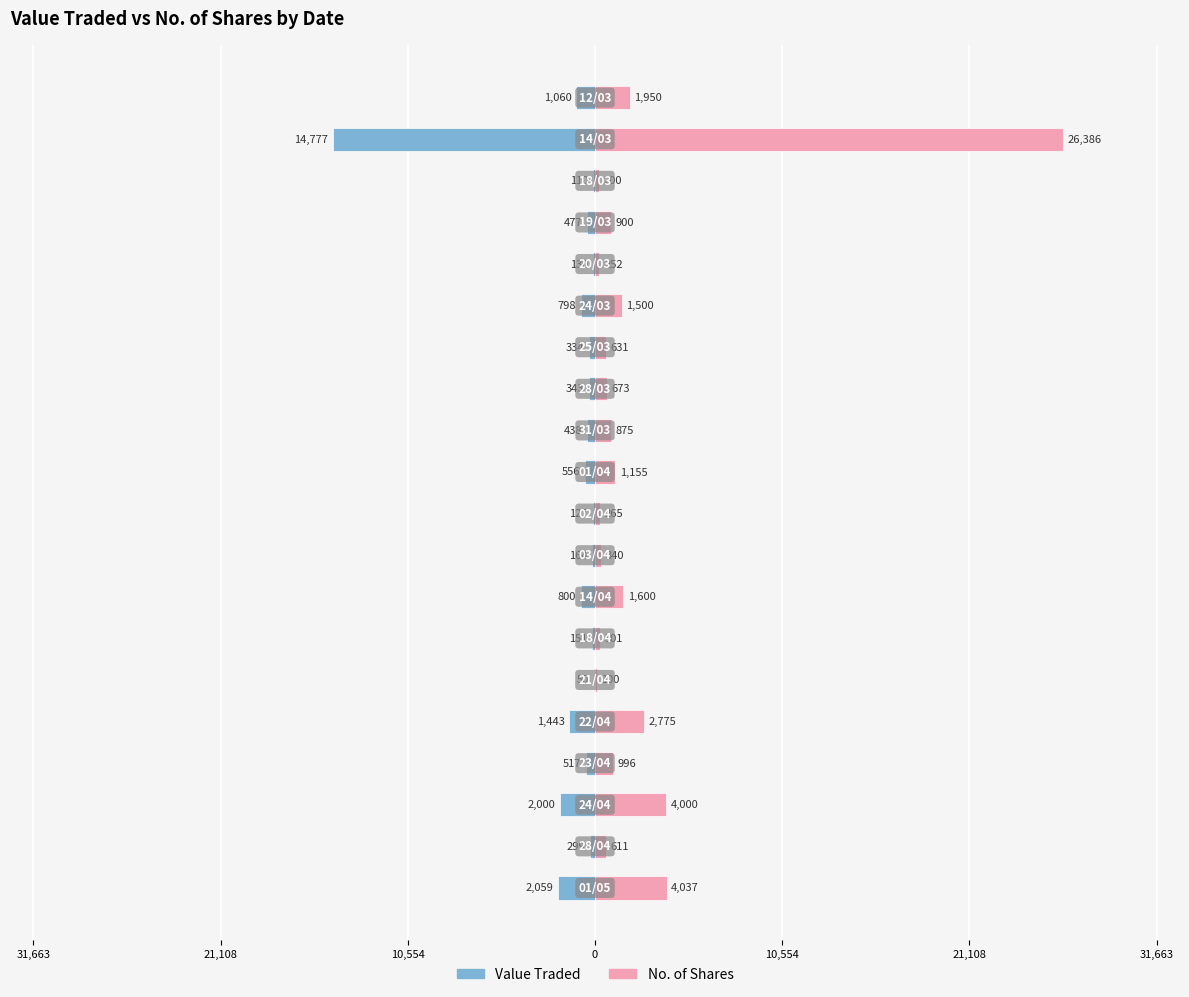

How many series are shown in this chart?

2